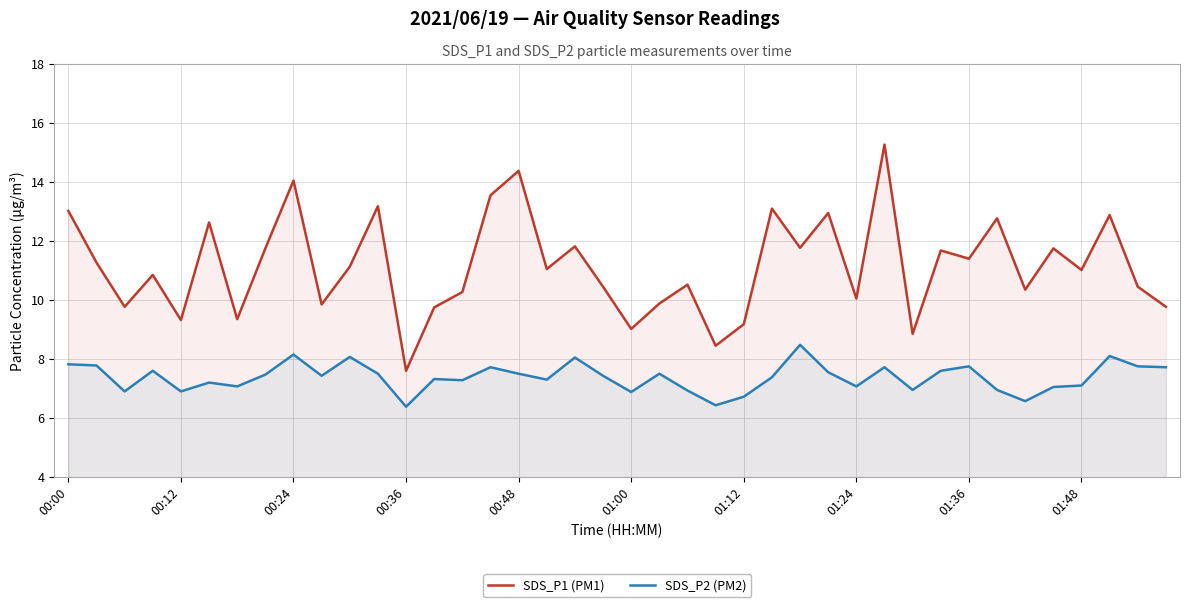

What is the maximum value shown in the chart?

15.3